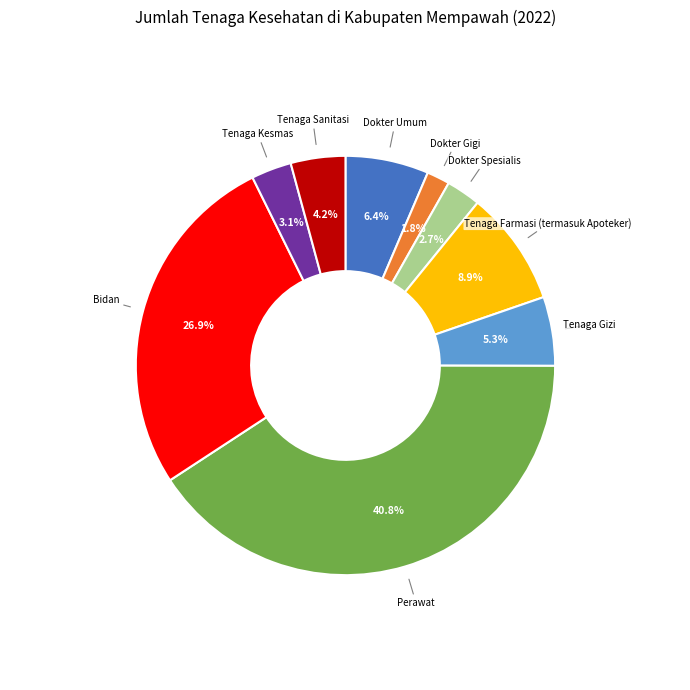

What is the smallest slice in the pie chart?

Dokter Gigi